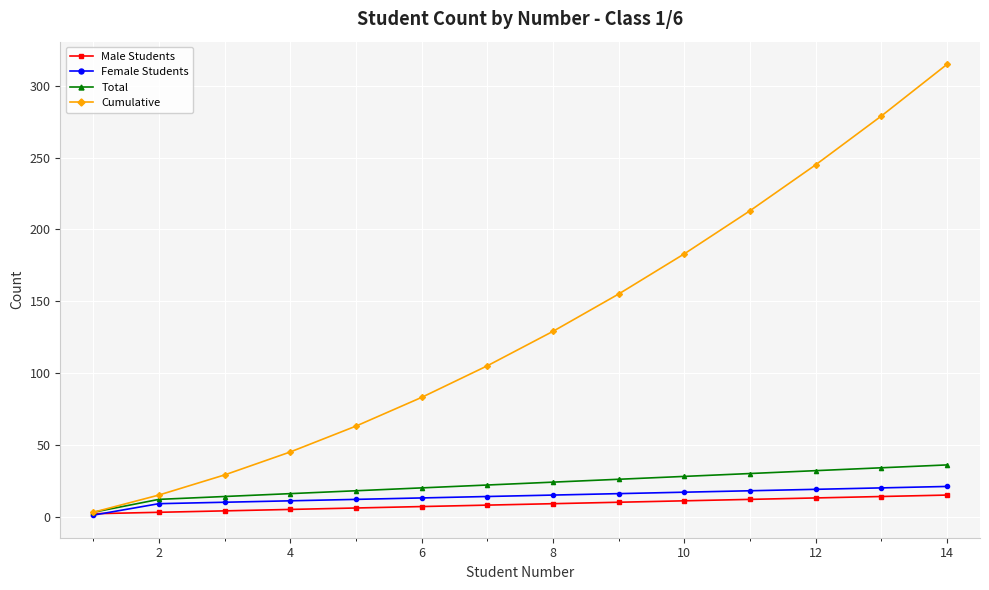

What is the highest value of the Cumulative series?

315